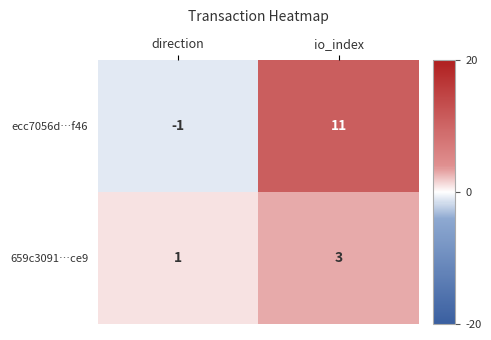

The 659c3091…ce9 series shows 3 at io_index. True or false?

True